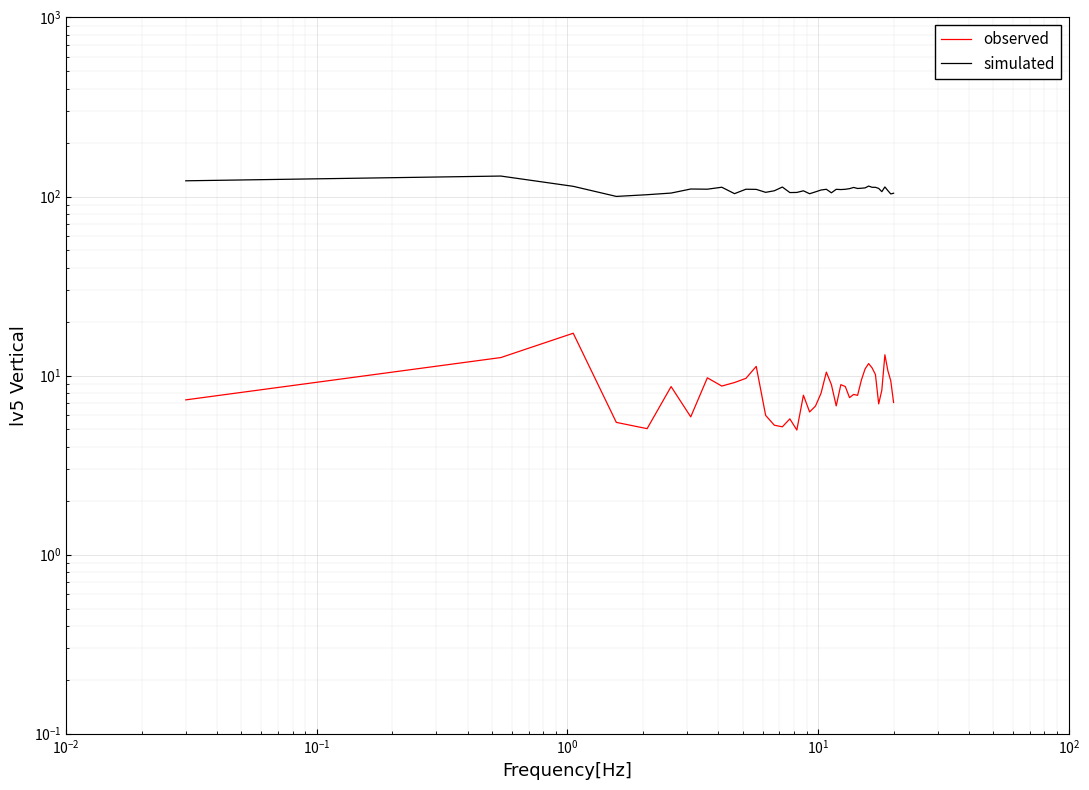

Reading left to right, list all the values displayed in this chart.

observed: 7.3	12.6	17.2	5.5	5.1	8.7	5.9	9.7	8.7	9.1	9.6	11.3	6.0	5.3	5.2	5.7	5.0	7.8	6.3	6.8	8.0	10.5	8.9	6.8	8.9	8.7	7.5	7.8	7.8	9.4	10.9	11.7	11.0	10.1	6.9	8.3	13.1	10.6	9.3	7.1
simulated: 122.4	130.1	114.0	100.1	102.3	104.5	110.1	109.9	112.7	103.8	109.8	109.6	105.5	107.7	113.0	105.2	105.4	107.6	103.6	106.2	108.7	109.7	104.9	109.7	109.3	109.7	110.6	112.4	110.9	111.2	111.7	114.3	112.6	112.5	111.0	106.5	113.1	107.8	103.4	104.3